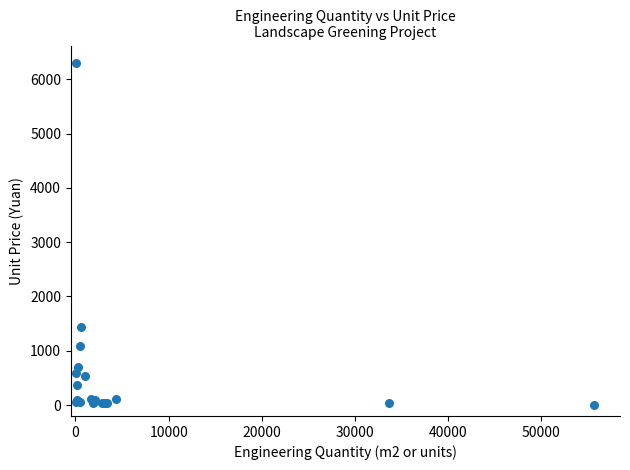

What Y value in the scatter plot is closest to 3155?

1444.8